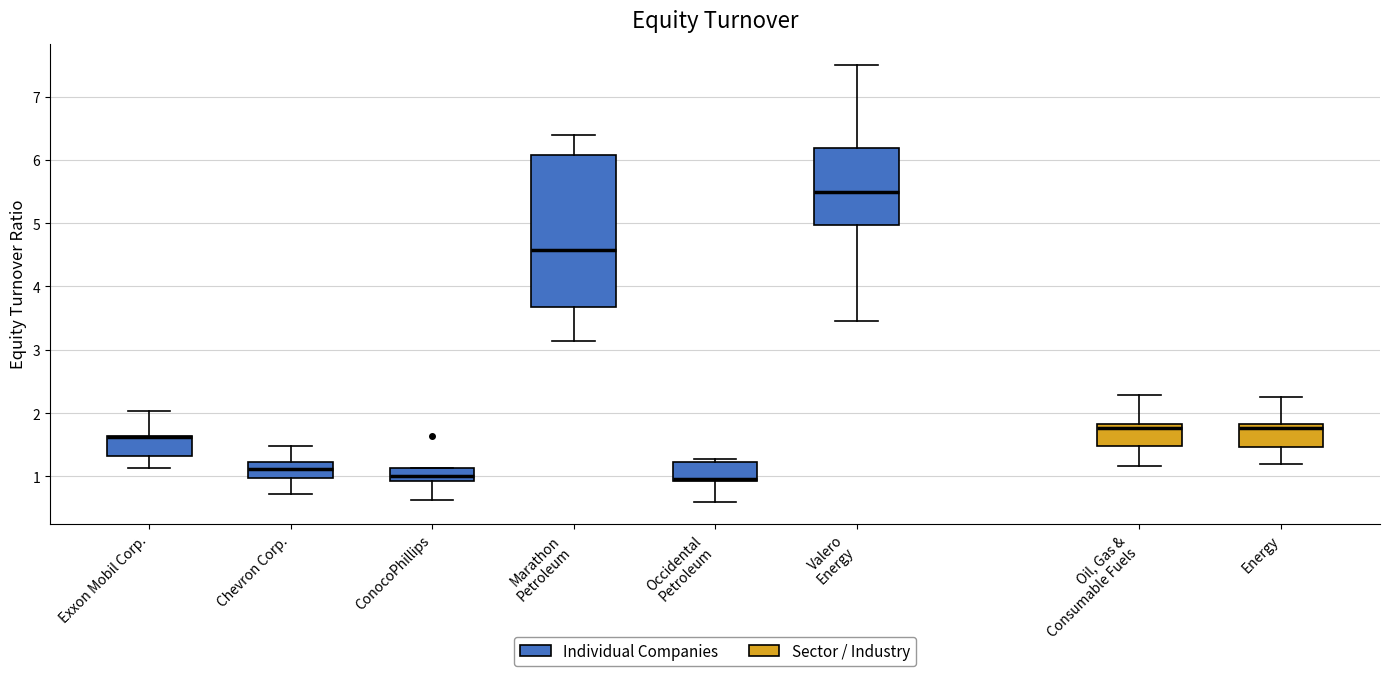

Reading left to right, transcribe this box plot: for each box, give where its median line is, the range the box spans, and where its two whiskers end, as read against the y-axis. The values are not printed on the chart, so give them approximately, as read against the axis.

Exxon Mobil Corp.: median 1.6 (drawn on the box's upper edge), box 1.3 to 1.6, whiskers 1.1 to 2.0
Chevron Corp.: median 1.1, box 1.0 to 1.2, whiskers 0.7 to 1.5
ConocoPhillips: median 1.0, box 0.9 to 1.1, whiskers 0.6 to 1.1
Marathon Petroleum: median 4.6, box 3.7 to 6.1, whiskers 3.1 to 6.4
Occidental Petroleum: median 1.0 (drawn on the box's lower edge), box 0.9 to 1.2, whiskers 0.6 to 1.3
Valero Energy: median 5.5, box 5.0 to 6.2, whiskers 3.5 to 7.5
Oil, Gas & Consumable Fuels: median 1.8 (just below the box's upper edge), box 1.5 to 1.8, whiskers 1.2 to 2.3
Energy: median 1.8 (just below the box's upper edge), box 1.5 to 1.8, whiskers 1.2 to 2.3